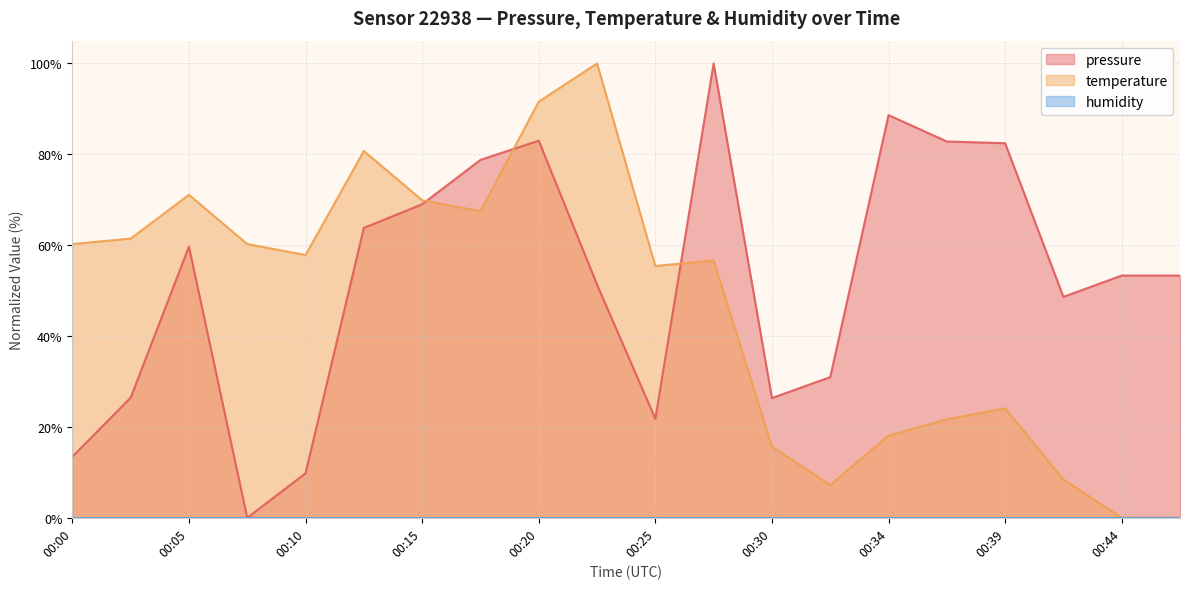

What is the difference between the maximum and minimum values in the temperature series?

100.0